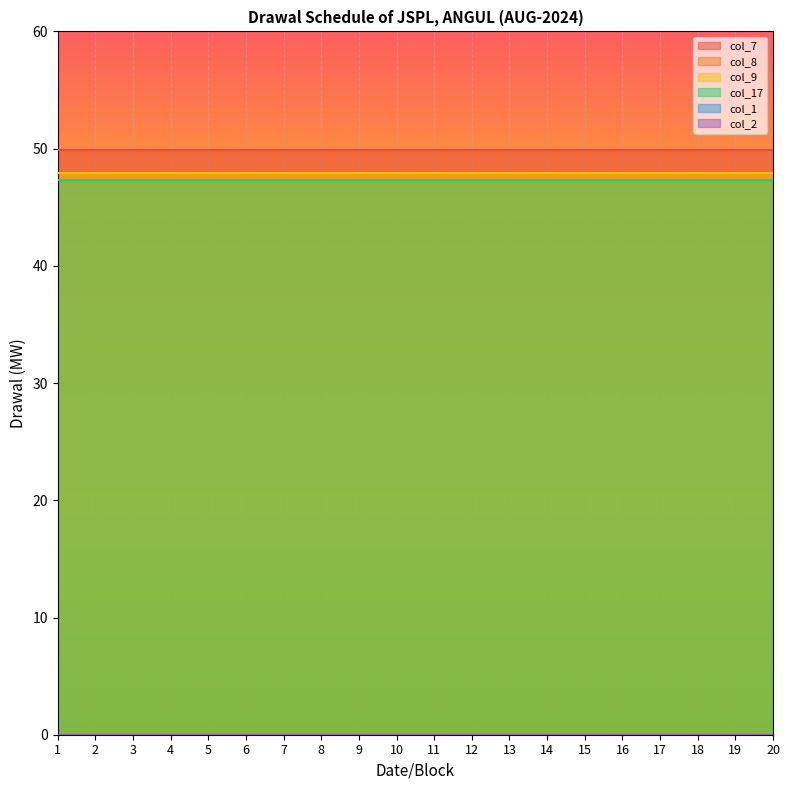

Rank the series by their maximum value, from lowest to highest.

col_1, col_2, col_17, col_8, col_9, col_7